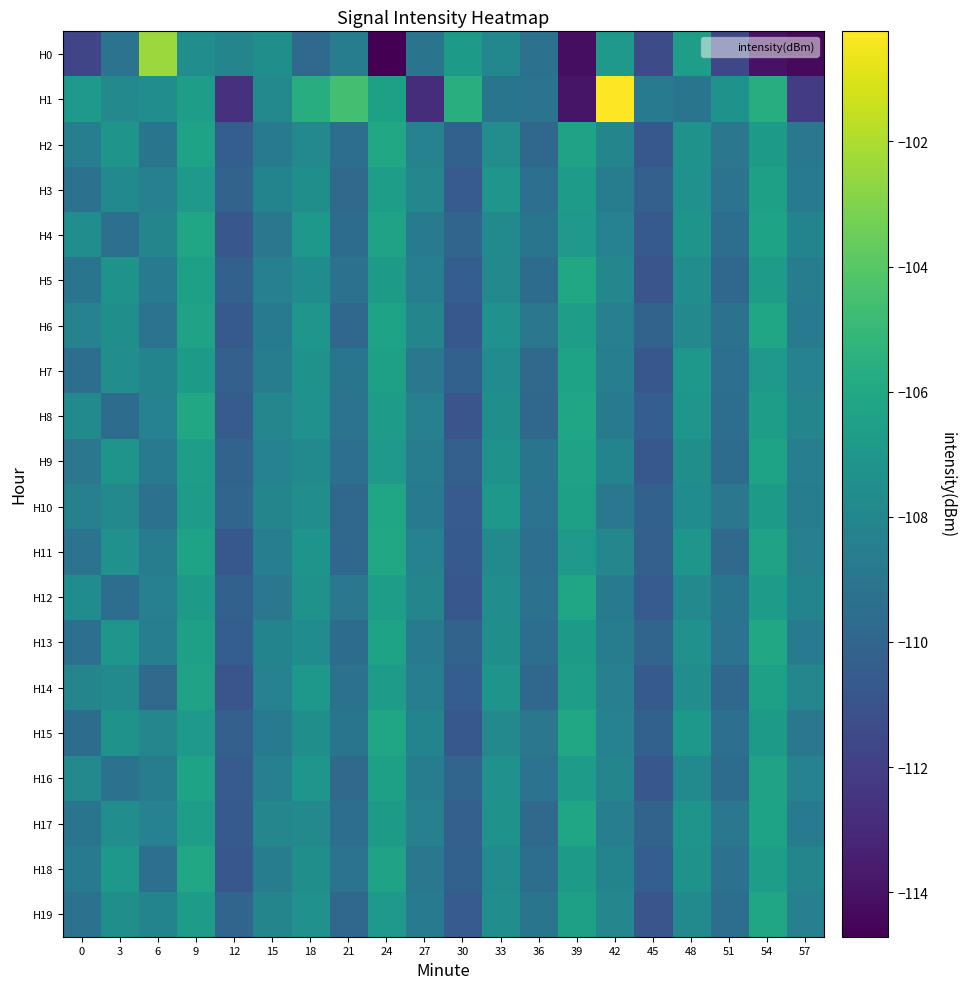

Reading left to right, transcribe all the data shown in this chart.

H0: 0=-111.7	3=-109.2	6=-102.4	9=-107.6	12=-108.1	15=-107.5	18=-109.8	21=-108.6	24=-114.7	27=-109.2	30=-106.8	33=-107.9	36=-109.3	39=-114.2	42=-106.9	45=-111.4	48=-106.6	51=-111.6	54=-114.0	57=-114.3
H1: 0=-106.9	3=-107.9	6=-107.6	9=-106.6	12=-112.6	15=-107.9	18=-105.7	21=-104.5	24=-106.5	27=-112.8	30=-105.6	33=-109.1	36=-109.2	39=-113.9	42=-100.2	45=-108.8	48=-109.1	51=-107.3	54=-105.7	57=-112.1
H2: 0=-108.5	3=-107.2	6=-109.1	9=-106.3	12=-110.4	15=-108.7	18=-107.9	21=-109.5	24=-106.1	27=-108.3	30=-110.2	33=-107.6	36=-109.8	39=-106.4	42=-108.1	45=-110.7	48=-107.3	51=-109.0	54=-106.8	57=-108.9
H3: 0=-109.3	3=-107.8	6=-108.4	9=-106.9	12=-110.1	15=-108.2	18=-107.5	21=-109.7	24=-106.6	27=-108.0	30=-110.5	33=-107.1	36=-109.4	39=-106.7	42=-108.6	45=-110.3	48=-107.4	51=-109.2	54=-106.5	57=-108.8
H4: 0=-107.6	3=-109.4	6=-108.1	9=-106.2	12=-110.8	15=-108.9	18=-107.0	21=-109.6	24=-106.4	27=-108.7	30=-110.0	33=-107.8	36=-109.1	39=-106.9	42=-108.3	45=-110.6	48=-107.2	51=-109.5	54=-106.3	57=-108.2
H5: 0=-109.1	3=-107.3	6=-108.7	9=-106.5	12=-110.2	15=-108.4	18=-107.7	21=-109.3	24=-106.8	27=-108.5	30=-110.4	33=-107.9	36=-109.6	39=-106.1	42=-108.0	45=-110.9	48=-107.6	51=-109.8	54=-106.7	57=-108.6
H6: 0=-108.3	3=-107.5	6=-109.2	9=-106.4	12=-110.6	15=-108.8	18=-107.1	21=-109.9	24=-106.3	27=-108.1	30=-110.7	33=-107.4	36=-109.0	39=-106.6	42=-108.4	45=-110.1	48=-107.9	51=-109.3	54=-106.2	57=-108.7
H7: 0=-109.5	3=-107.6	6=-108.2	9=-106.8	12=-110.3	15=-108.6	18=-107.3	21=-109.1	24=-106.5	27=-108.9	30=-110.2	33=-107.7	36=-109.7	39=-106.3	42=-108.5	45=-110.8	48=-107.0	51=-109.4	54=-106.9	57=-108.3
H8: 0=-107.8	3=-109.6	6=-108.3	9=-106.1	12=-110.5	15=-108.0	18=-107.4	21=-109.2	24=-106.7	27=-108.4	30=-110.9	33=-107.5	36=-109.8	39=-106.2	42=-108.7	45=-110.4	48=-107.1	51=-109.5	54=-106.6	57=-108.1
H9: 0=-109.0	3=-107.2	6=-108.8	9=-106.6	12=-110.1	15=-108.3	18=-107.8	21=-109.4	24=-106.9	27=-108.6	30=-110.3	33=-107.3	36=-109.1	39=-106.4	42=-108.2	45=-110.7	48=-107.5	51=-109.6	54=-106.3	57=-108.5
H10: 0=-108.4	3=-107.9	6=-109.3	9=-106.7	12=-110.0	15=-108.1	18=-107.6	21=-109.8	24=-106.2	27=-108.7	30=-110.5	33=-107.0	36=-109.2	39=-106.5	42=-108.9	45=-110.2	48=-107.7	51=-109.0	54=-106.8	57=-108.6
H11: 0=-109.2	3=-107.4	6=-108.6	9=-106.3	12=-110.7	15=-108.5	18=-107.2	21=-109.9	24=-106.1	27=-108.3	30=-110.6	33=-107.8	36=-109.4	39=-106.9	42=-108.0	45=-110.3	48=-107.1	51=-109.7	54=-106.4	57=-108.4
H12: 0=-107.7	3=-109.5	6=-108.4	9=-106.8	12=-110.2	15=-108.9	18=-107.3	21=-109.0	24=-106.6	27=-108.1	30=-110.8	33=-107.6	36=-109.3	39=-106.2	42=-108.8	45=-110.5	48=-107.9	51=-109.1	54=-106.7	57=-108.2
H13: 0=-109.4	3=-107.1	6=-108.5	9=-106.5	12=-110.4	15=-108.2	18=-107.7	21=-109.6	24=-106.3	27=-108.8	30=-110.1	33=-107.5	36=-109.5	39=-106.8	42=-108.6	45=-110.0	48=-107.4	51=-109.2	54=-106.1	57=-108.7
H14: 0=-108.1	3=-107.8	6=-109.7	9=-106.4	12=-110.9	15=-108.3	18=-107.0	21=-109.3	24=-106.7	27=-108.5	30=-110.4	33=-107.2	36=-109.8	39=-106.6	42=-108.4	45=-110.6	48=-107.6	51=-109.9	54=-106.5	57=-108.0
H15: 0=-109.6	3=-107.3	6=-108.0	9=-106.9	12=-110.3	15=-108.7	18=-107.5	21=-109.1	24=-106.2	27=-108.2	30=-110.7	33=-107.9	36=-109.0	39=-106.1	42=-108.3	45=-110.2	48=-107.0	51=-109.4	54=-106.8	57=-108.9
H16: 0=-107.9	3=-109.3	6=-108.6	9=-106.3	12=-110.5	15=-108.4	18=-107.1	21=-109.7	24=-106.5	27=-108.6	30=-110.0	33=-107.4	36=-109.2	39=-106.7	42=-108.1	45=-110.8	48=-107.8	51=-109.6	54=-106.4	57=-108.3
H17: 0=-109.1	3=-107.6	6=-108.3	9=-106.6	12=-110.6	15=-108.0	18=-107.9	21=-109.5	24=-106.8	27=-108.4	30=-110.3	33=-107.3	36=-109.7	39=-106.2	42=-108.5	45=-110.1	48=-107.2	51=-109.0	54=-106.3	57=-108.8
H18: 0=-108.7	3=-107.0	6=-109.4	9=-106.1	12=-110.8	15=-108.6	18=-107.5	21=-109.2	24=-106.4	27=-108.9	30=-110.2	33=-107.7	36=-109.5	39=-106.8	42=-108.2	45=-110.4	48=-107.3	51=-109.3	54=-106.6	57=-108.1
H19: 0=-109.3	3=-107.5	6=-108.2	9=-106.7	12=-110.0	15=-108.1	18=-107.4	21=-109.8	24=-106.9	27=-108.7	30=-110.5	33=-107.6	36=-109.1	39=-106.5	42=-108.0	45=-110.9	48=-107.8	51=-109.5	54=-106.2	57=-108.4